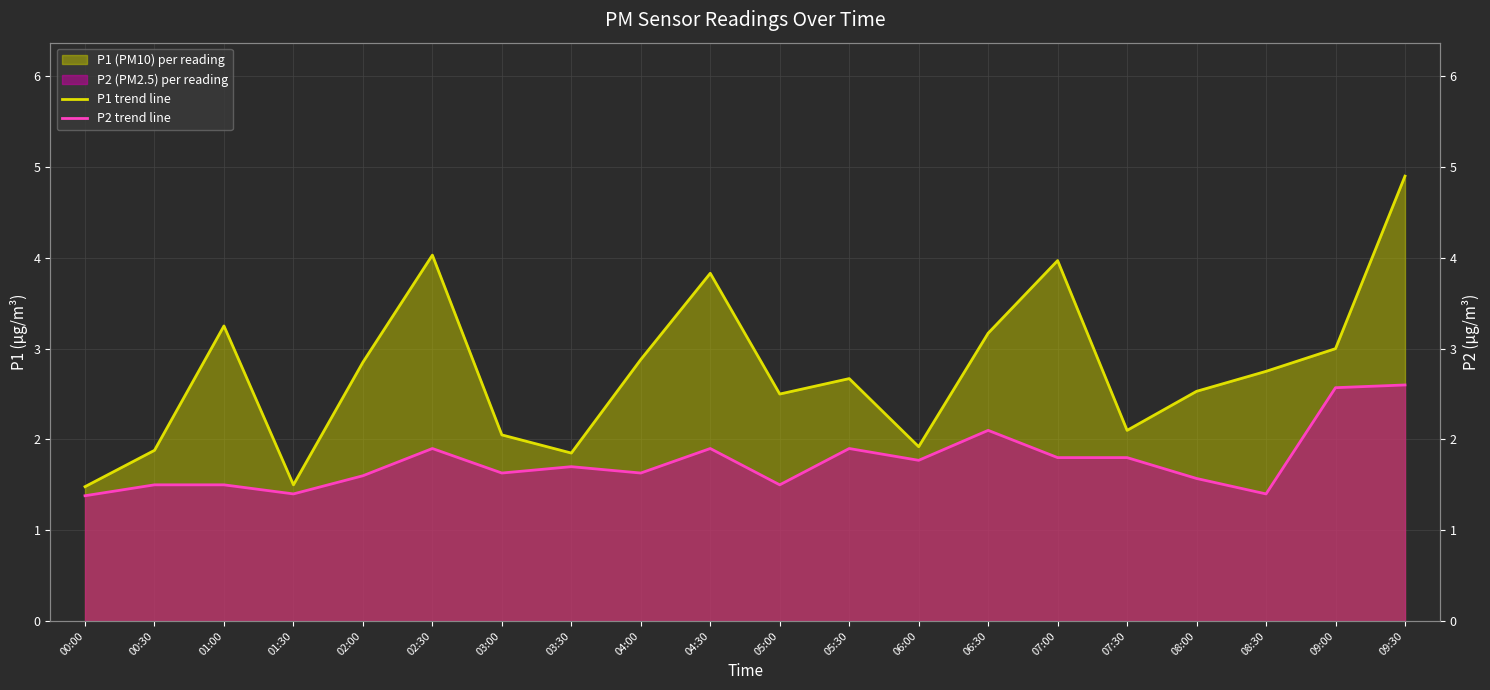

What is the label of the 18th point from the left?

08:30